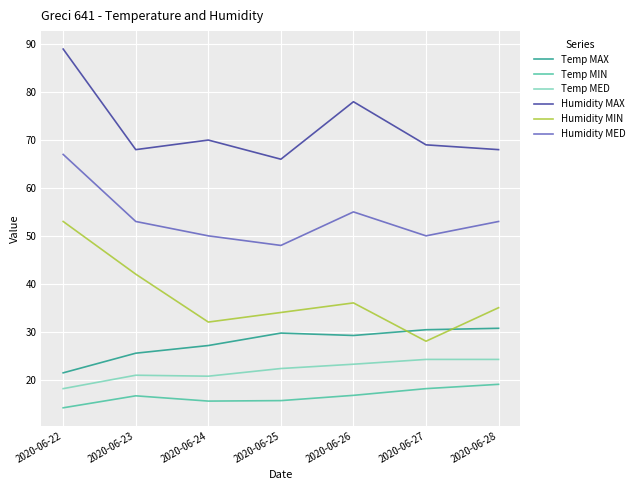

True or false: Humidity MAX and Temp MAX intersect in this chart.

False